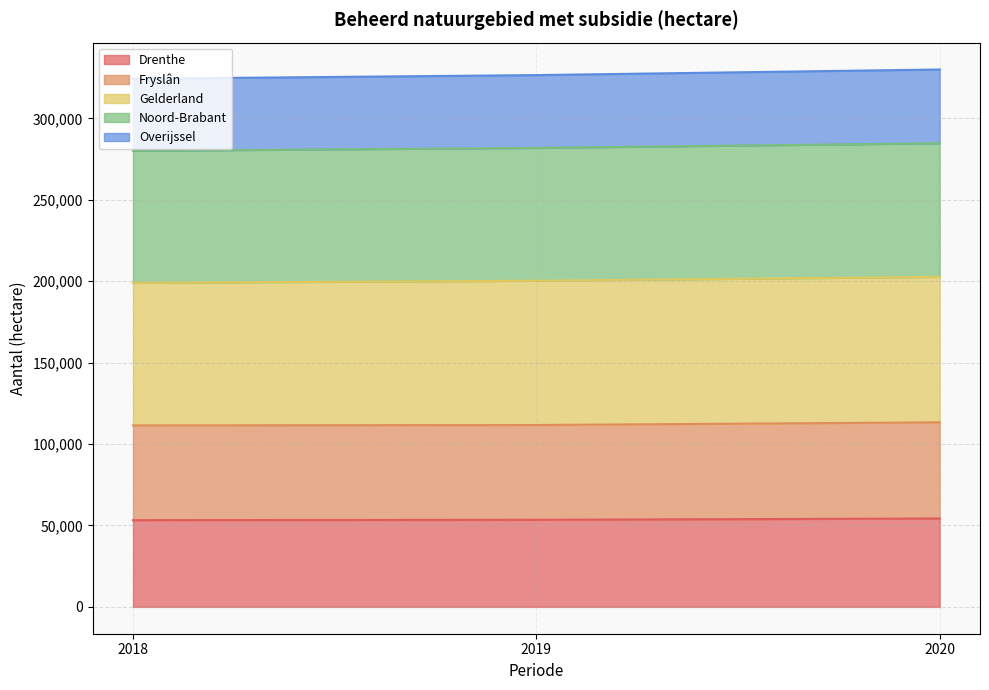

The value of Drenthe at 2019 is 91048. True or false?

False